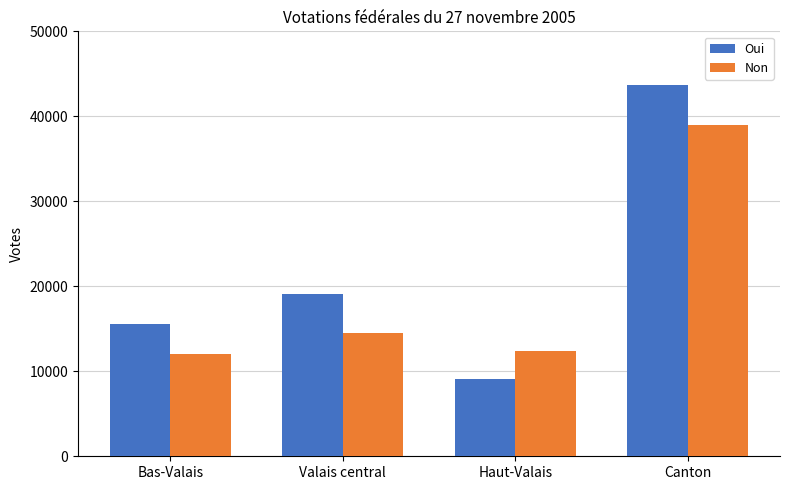

How many bars are there in total?

8